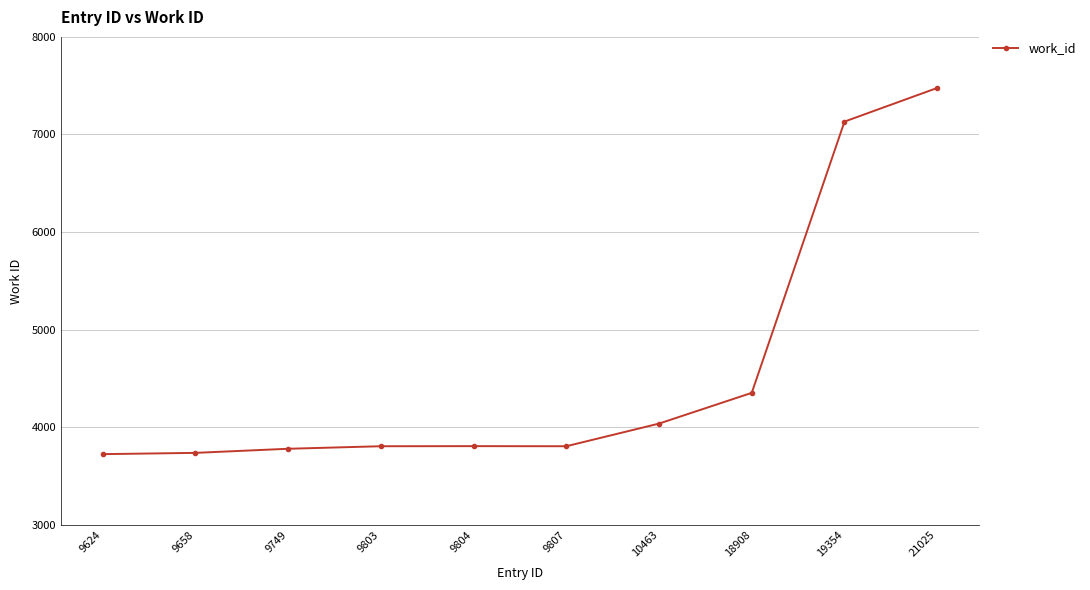

At which label is the value closest to 5601?

18908